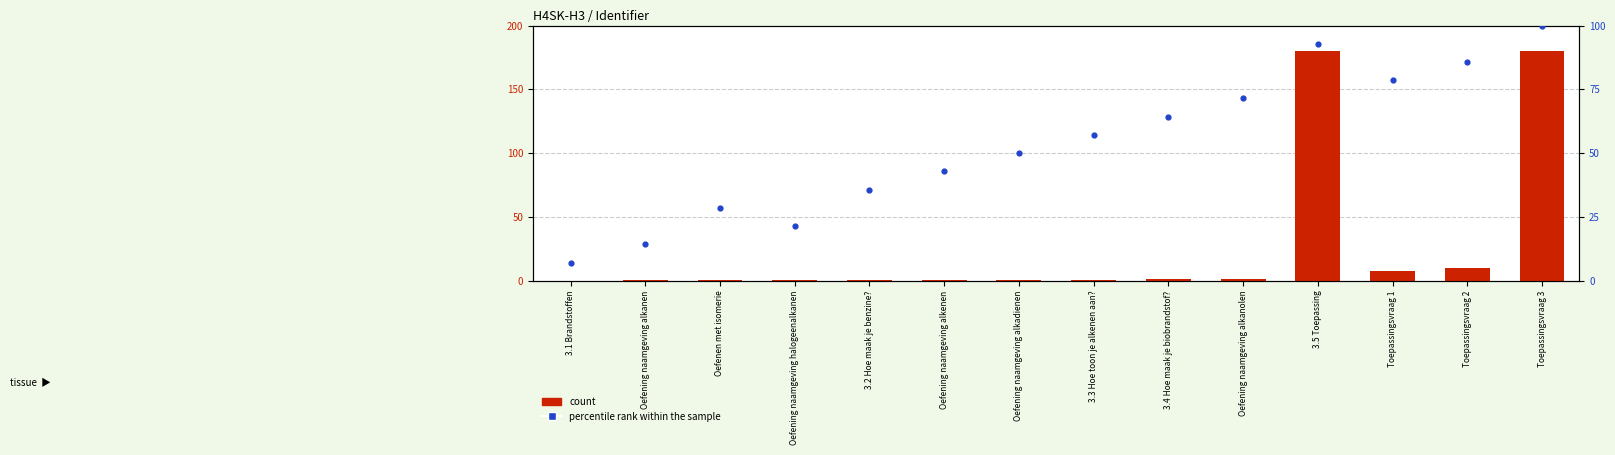

What are all the series names shown in the legend?

count, percentile rank within the sample